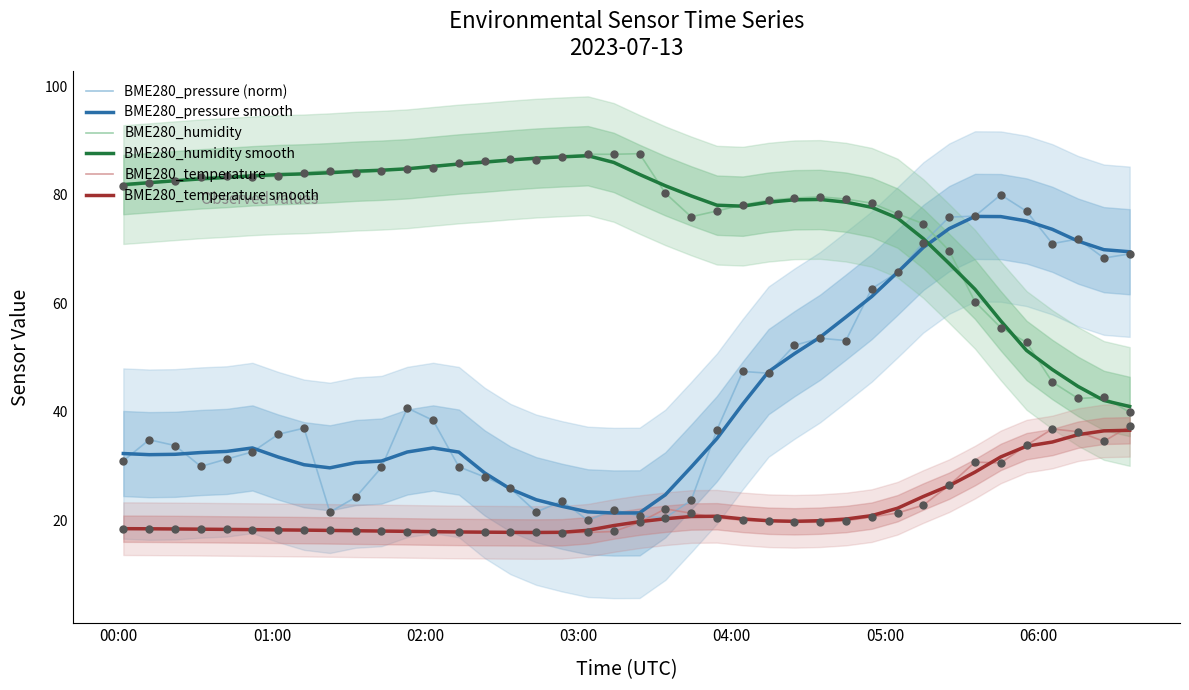

Which series contains the lowest Y value?

BME280_temperature